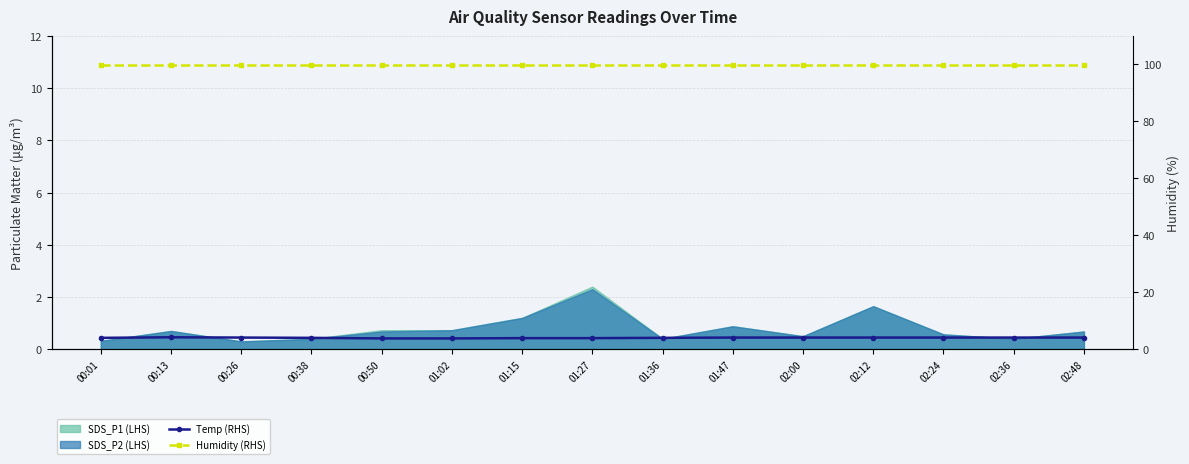

What is the total value across all series at 02:12?

104.0